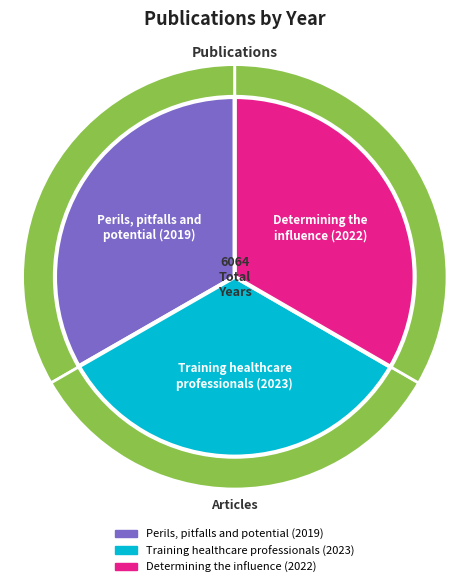

To the nearest percent, what is the combined percentage of Determining the
influence (2022) and Perils, pitfalls and
potential (2019)?

67%